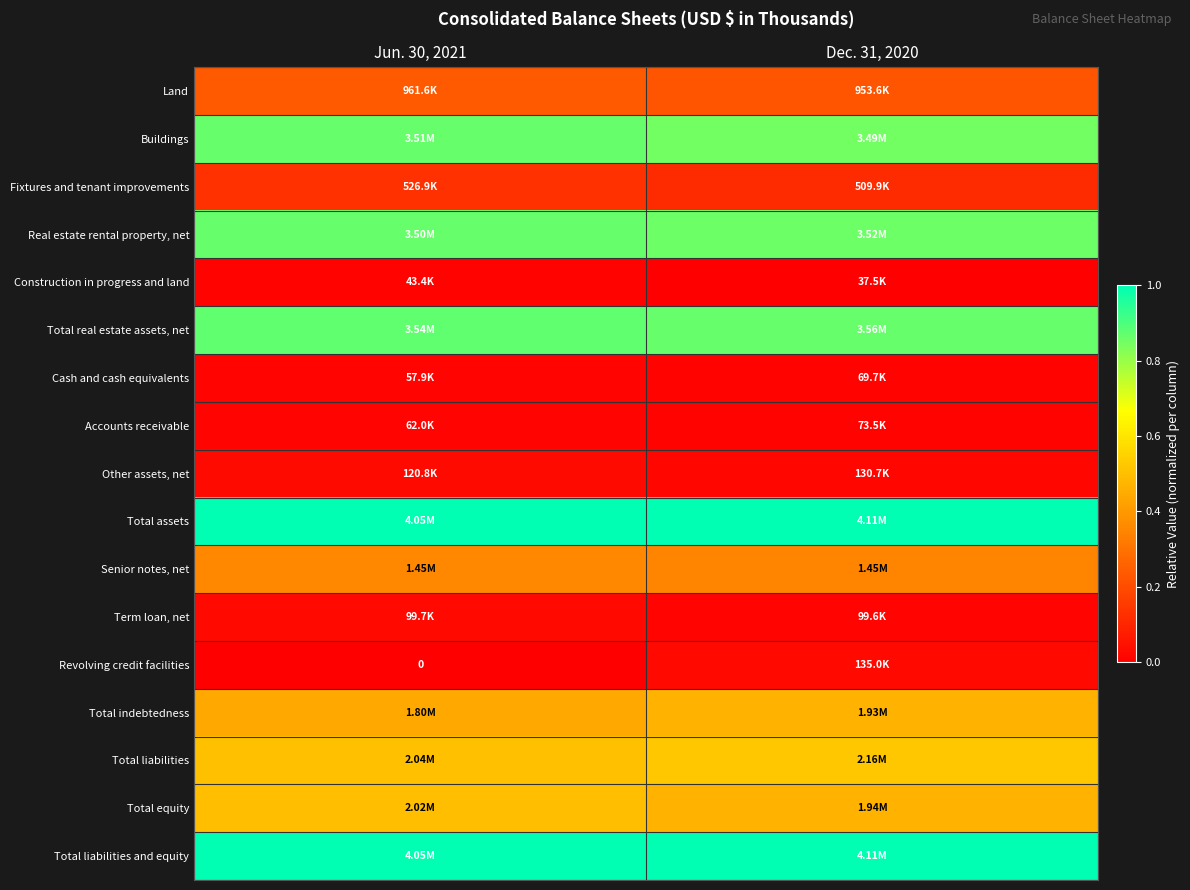

The value of Total liabilities and equity at Dec. 31, 2020 is 1.0. True or false?

True